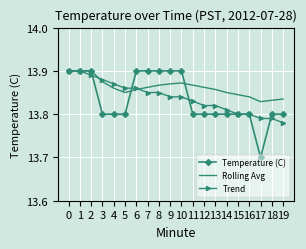

Which series has the largest range (max minus min)?

Temperature (C)